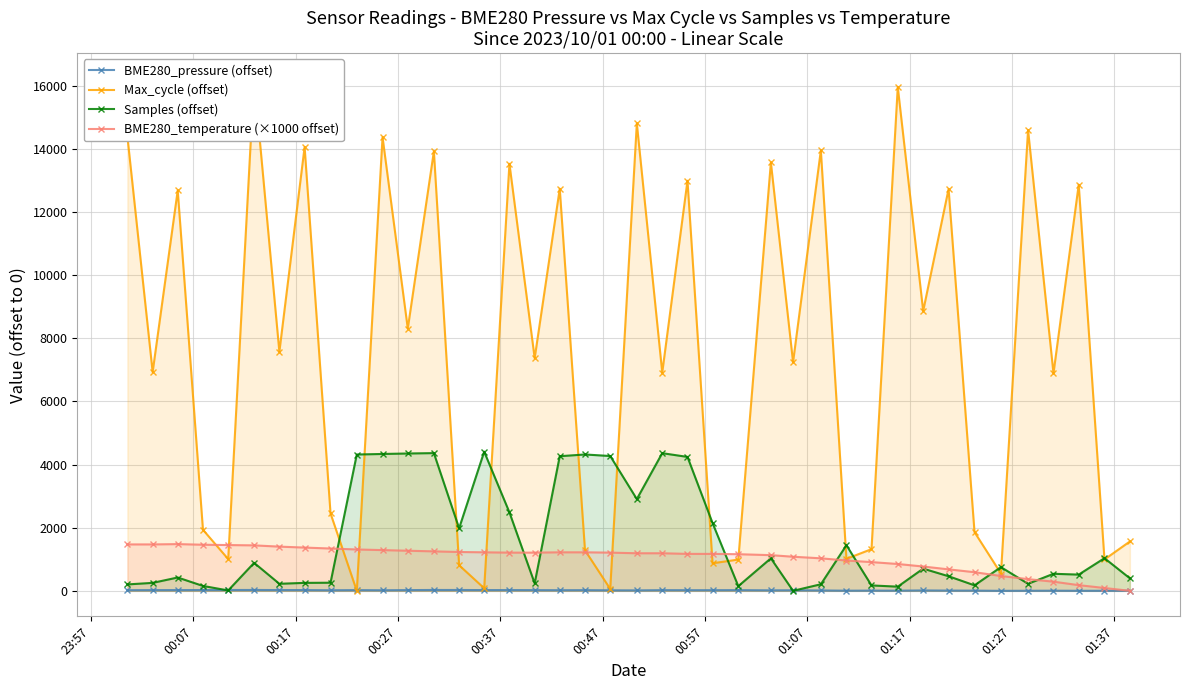

Which series has the largest total across all categories?

Max_cycle (offset)